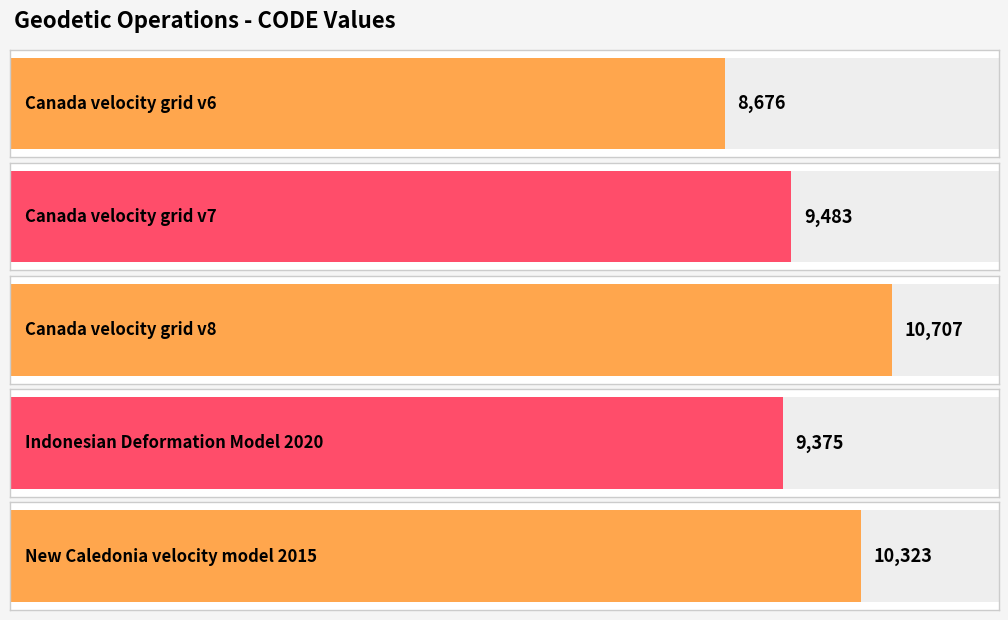

Rank the categories by value from lowest to highest.

Canada velocity grid v6, Indonesian Deformation Model 2020, Canada velocity grid v7, New Caledonia velocity model 2015, Canada velocity grid v8